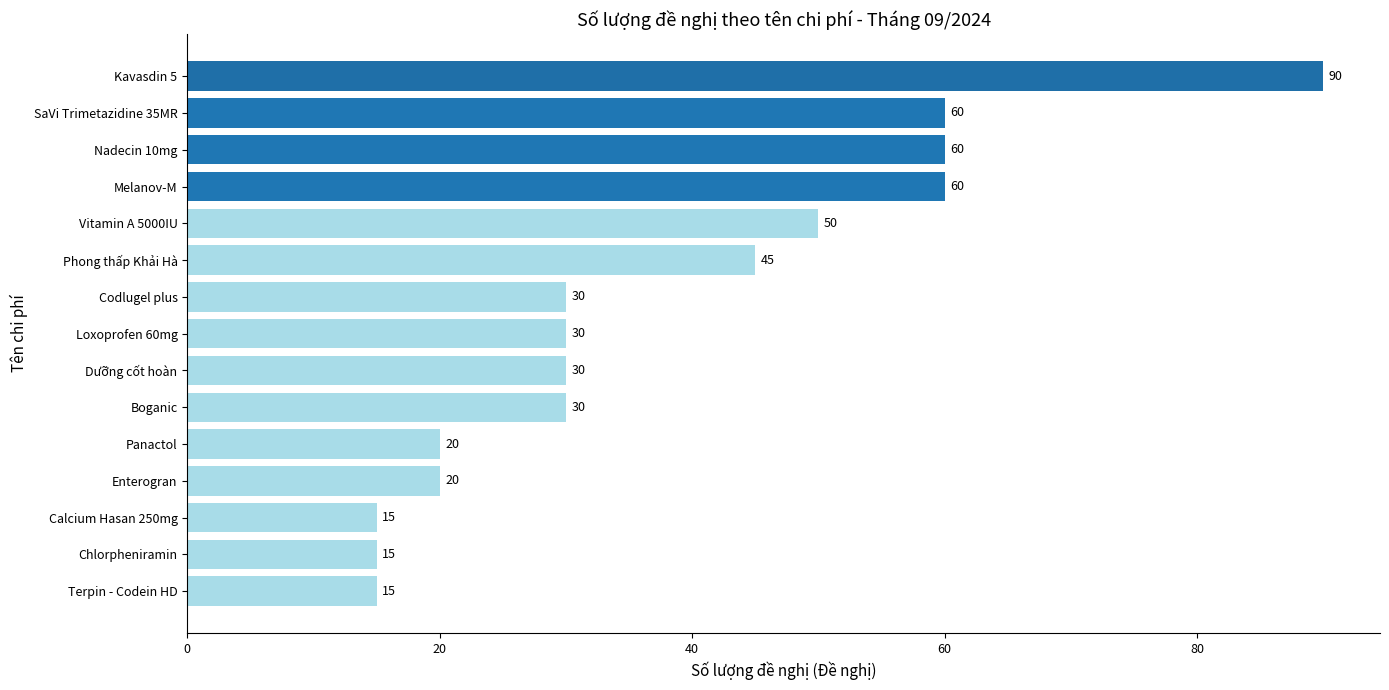

How many bars are there in total?

15